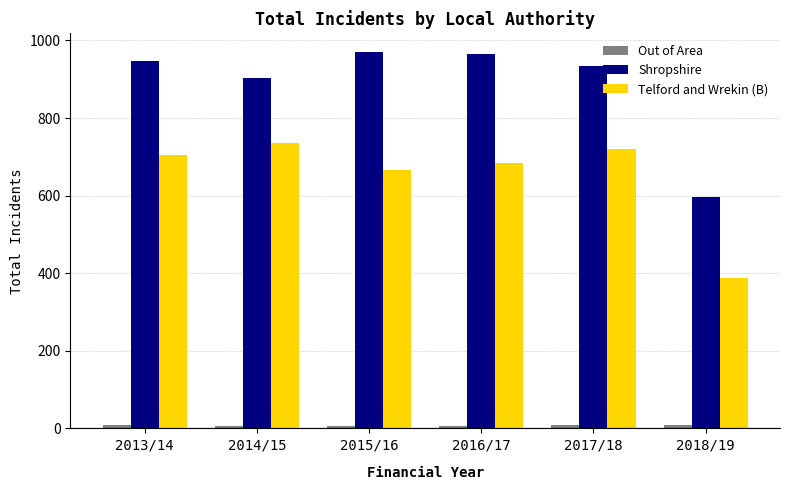

What is the difference between the maximum and minimum values in the Telford and Wrekin (B) series?

347